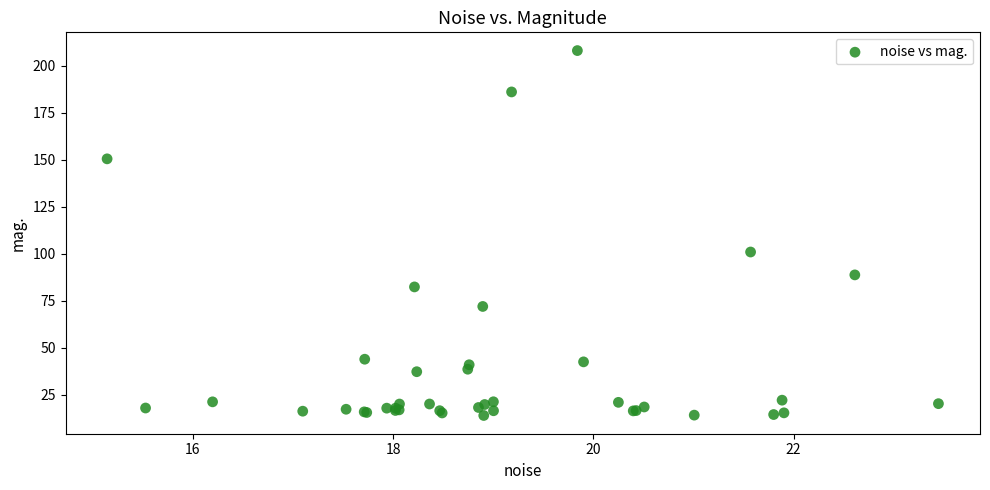

What Y value in the scatter plot is closest to 111?

100.9